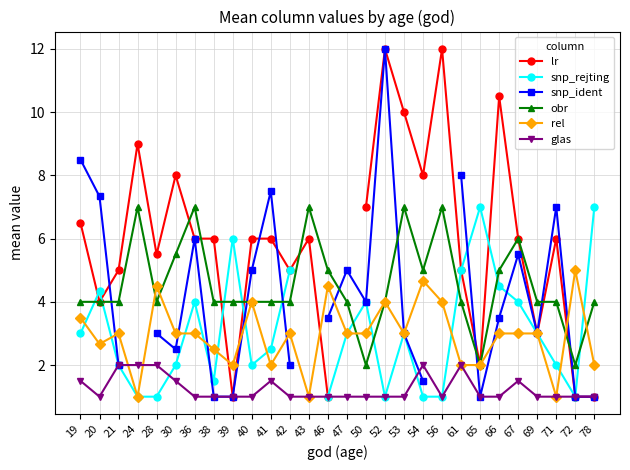

In snp_rejting, how many points are higher than both neighbors (excluding endpoints)?

6